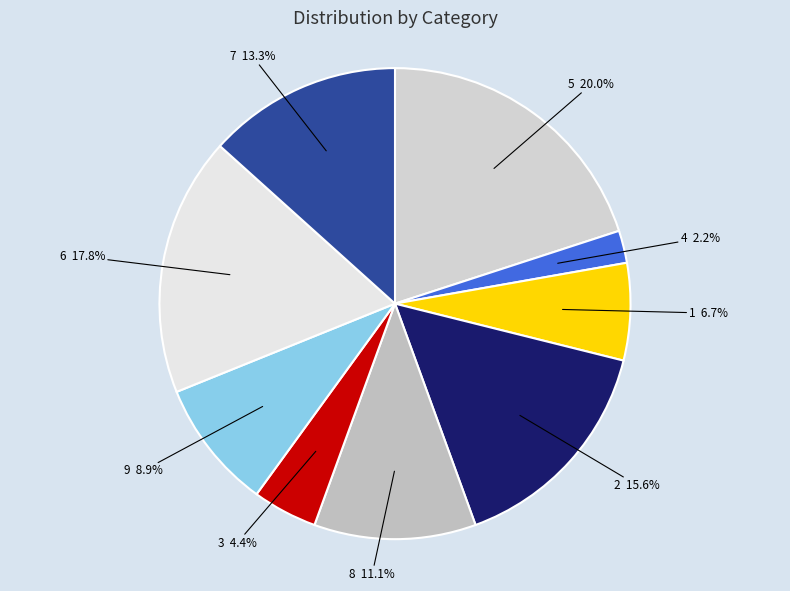

Is there a majority slice in this chart?

No